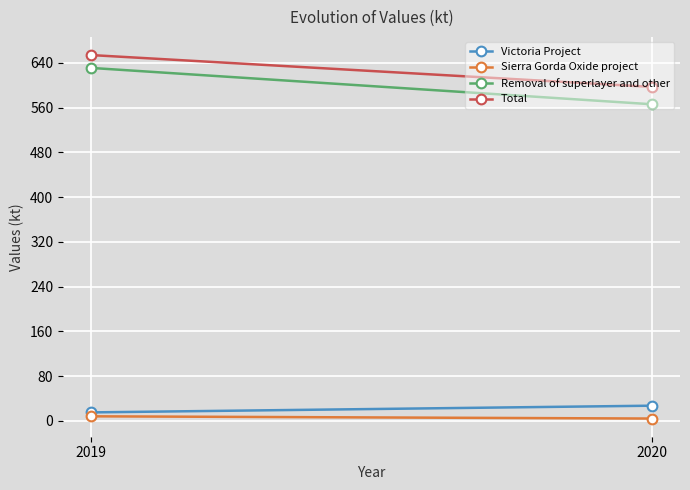

What is the sum of all Total values?

1251